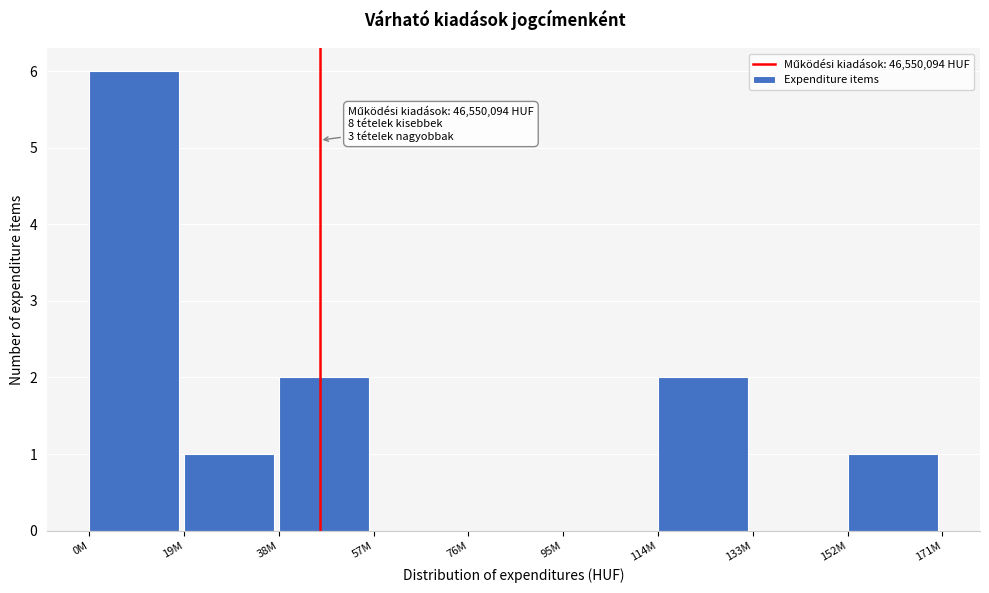

Reading left to right, what are all the values shown in this chart?

0M=6	19M=1	38M=2	57M=0	76M=0	95M=0	114M=2	133M=0	152M=1